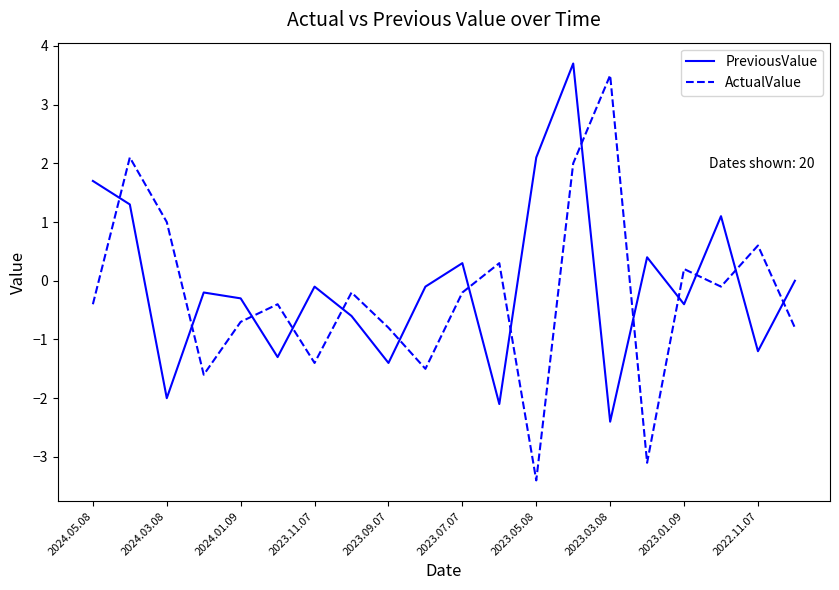

Which series has the largest total across all categories?

PreviousValue